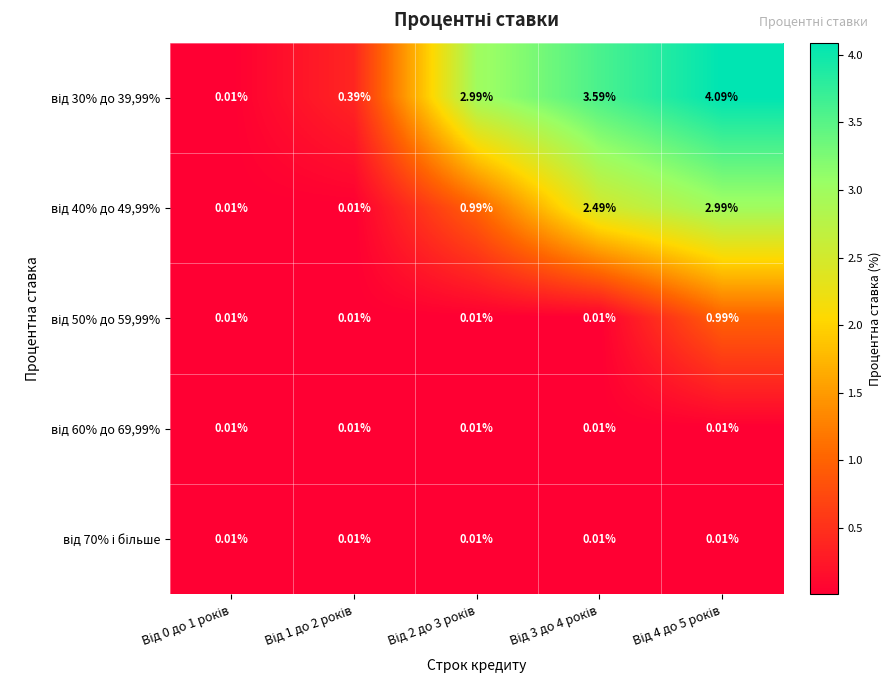

Rank the series at Від 1 до 2 років from highest to lowest value.

від 30% до 39,99%, від 40% до 49,99%, від 50% до 59,99%, від 60% до 69,99%, від 70% і більше